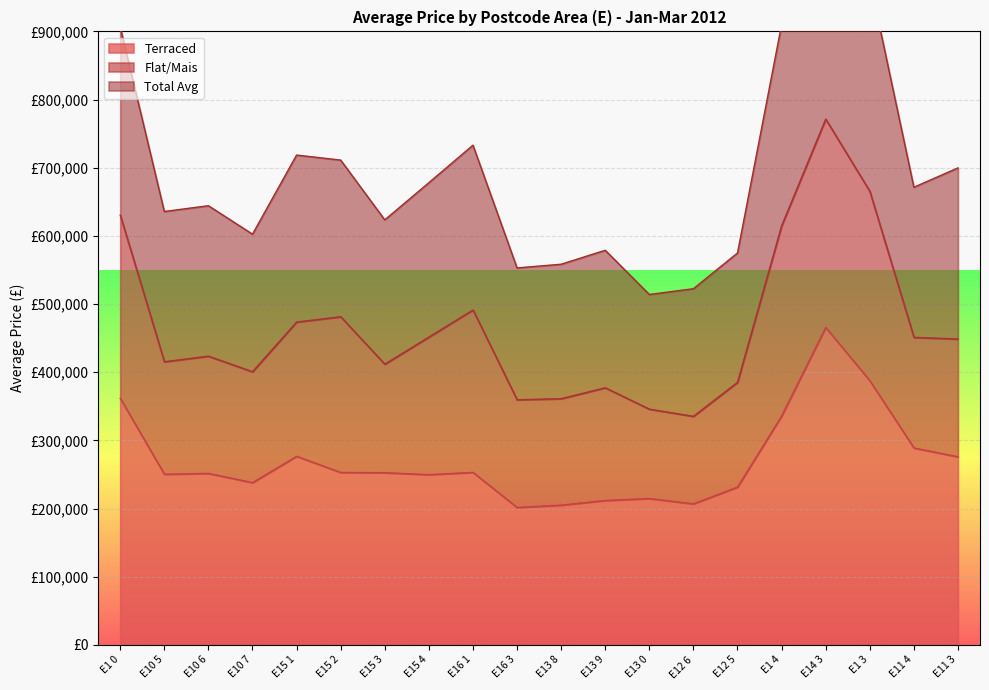

True or false: Total Avg has a value of 1199214 at E1 0.

False